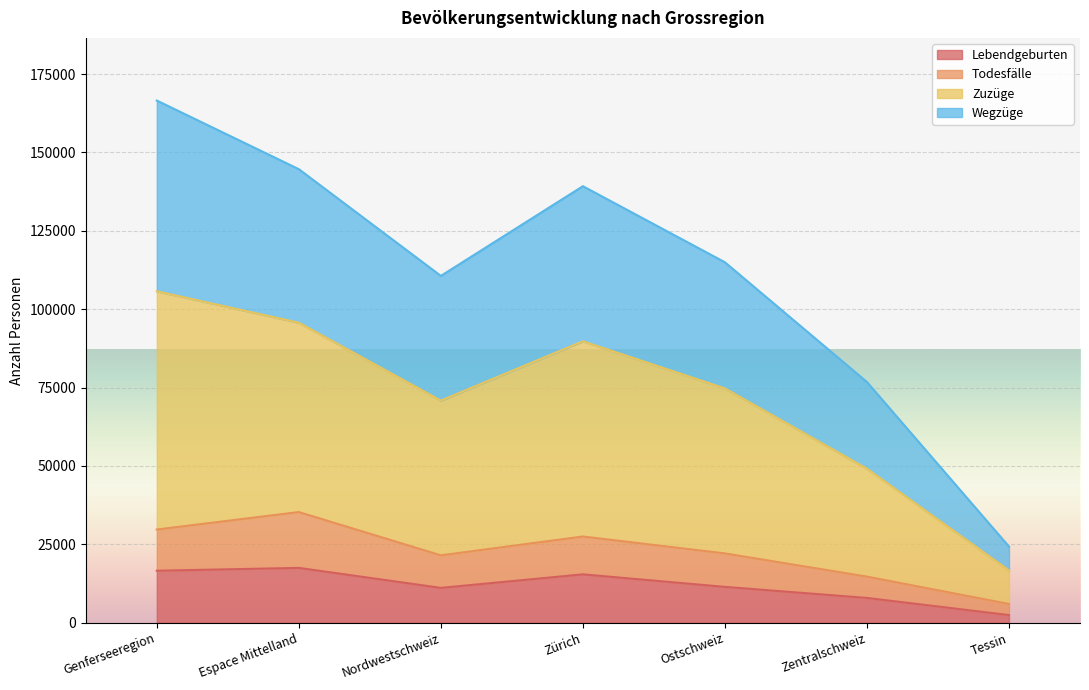

What is the total value across all series at Espace Mittelland?

144679